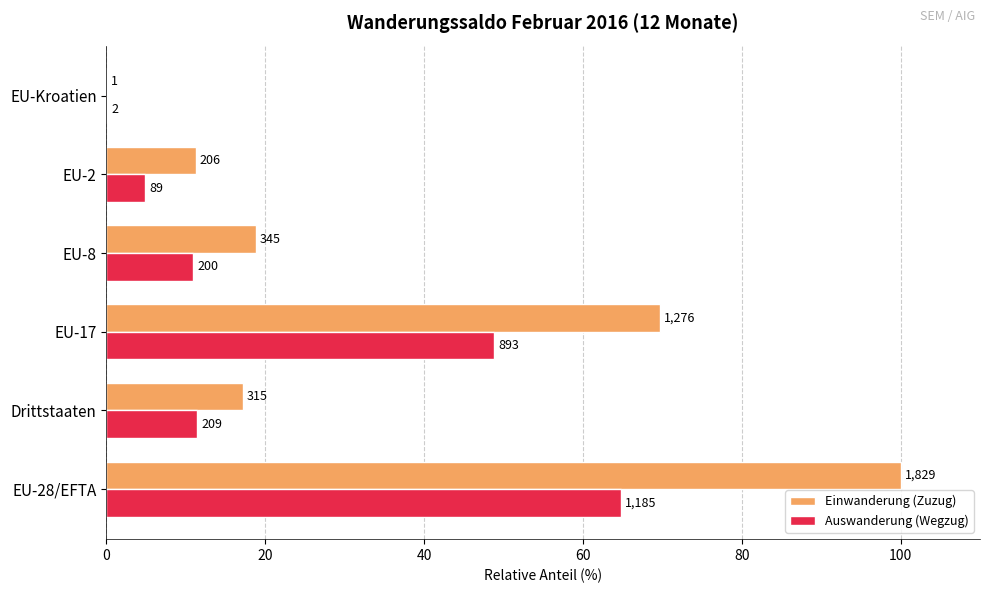

Which series has the largest total across all categories?

Einwanderung (Zuzug)